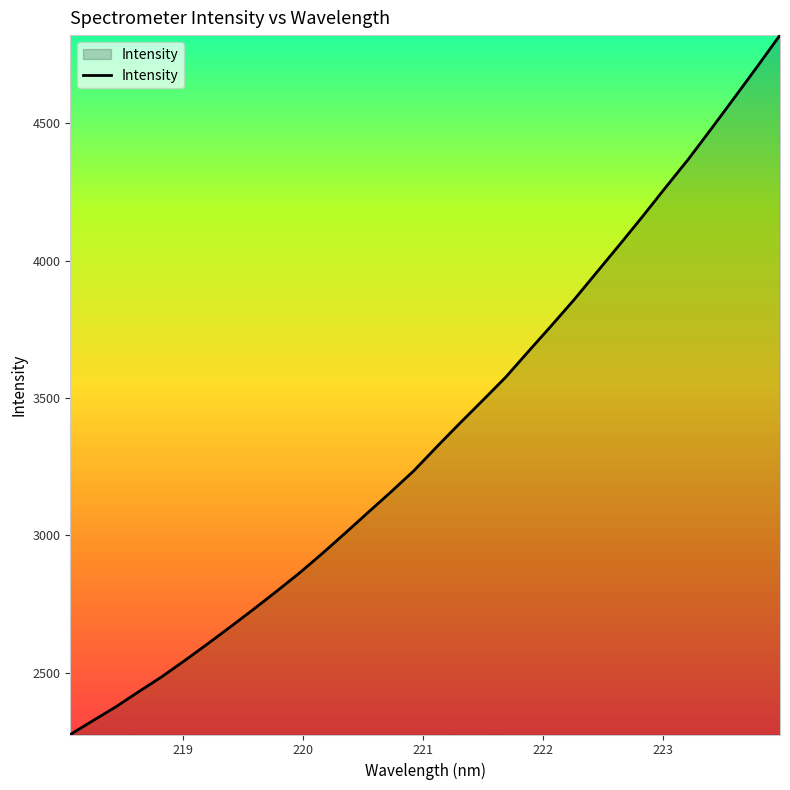

True or false: the data has more than 2 interior local peaks.

False